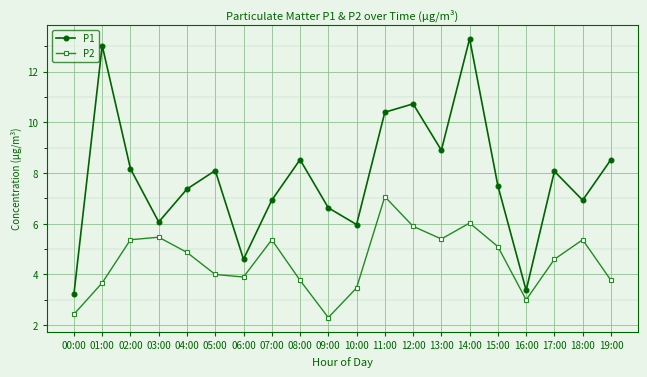

What is the difference between the maximum and minimum values in the P1 series?

10.1